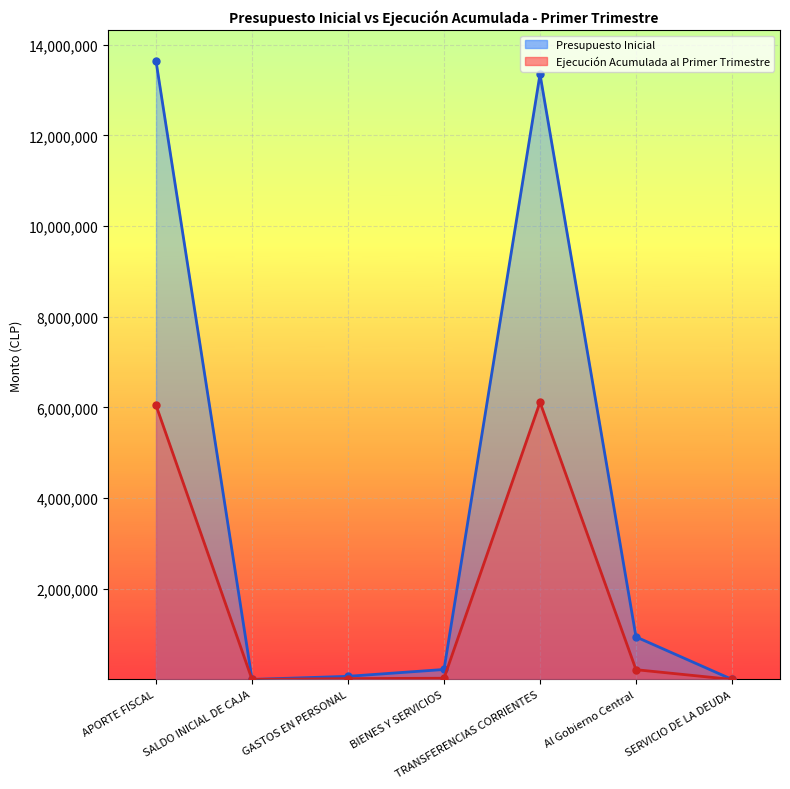

How many data points in Presupuesto Inicial are less than 219534?

3